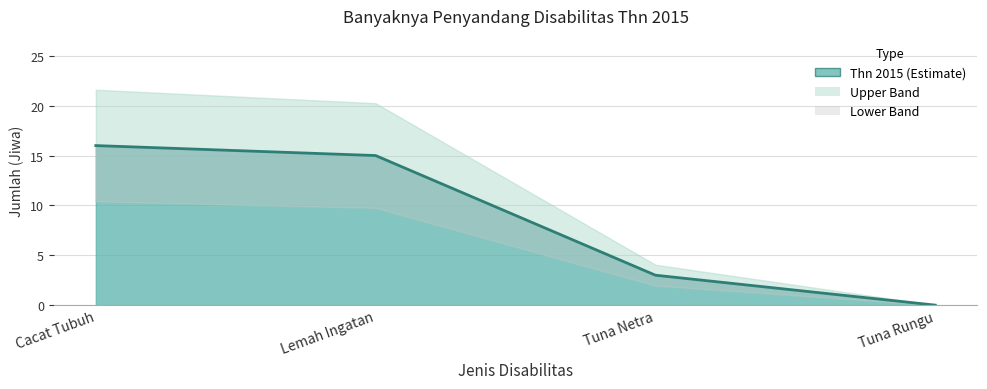

Reading left to right, transcribe all the data shown in this chart.

Cacat Tubuh=16	Lemah Ingatan=15	Tuna Netra=3	Tuna Rungu=0